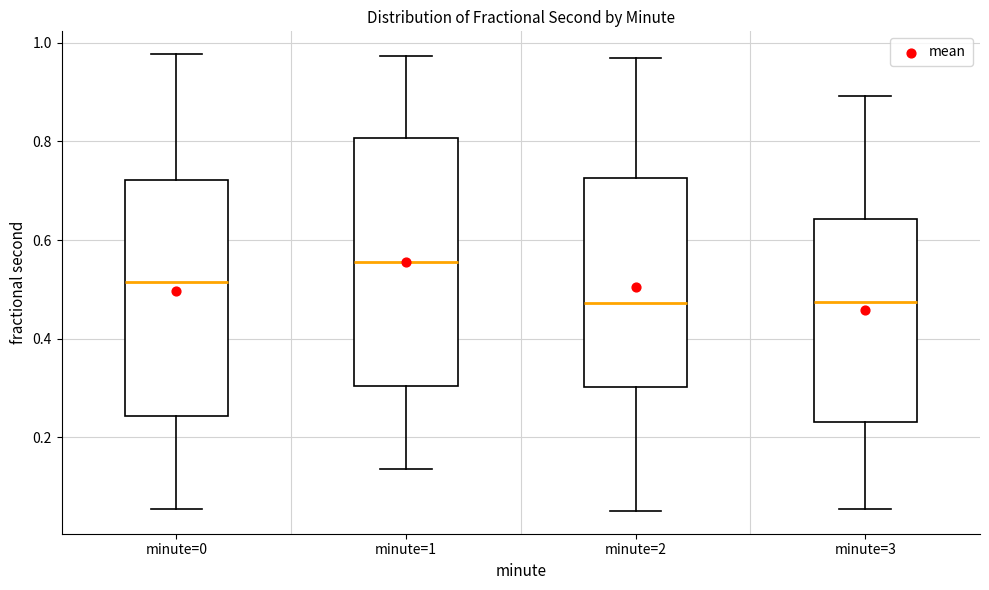

Which box's median line is the highest?

minute=1